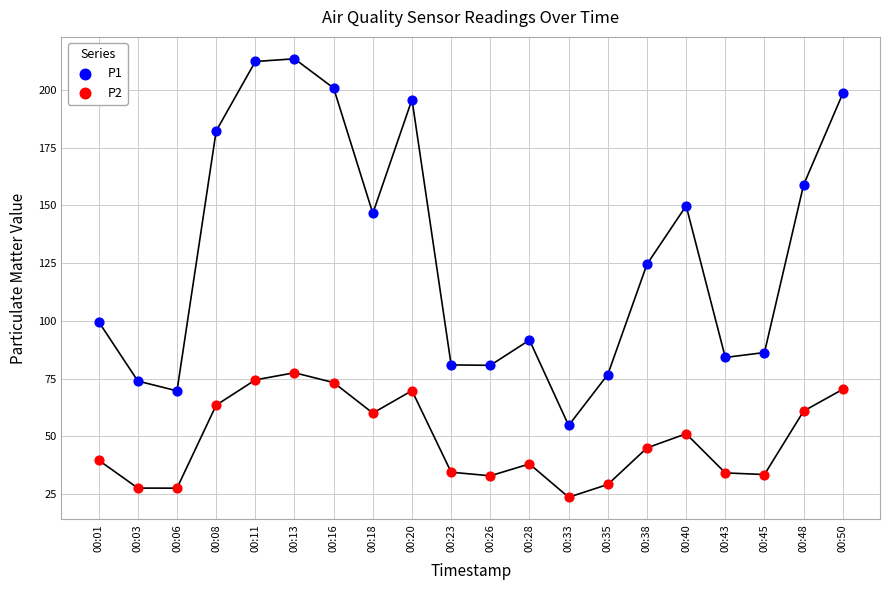

Which series has the largest Y range (max minus min)?

P1